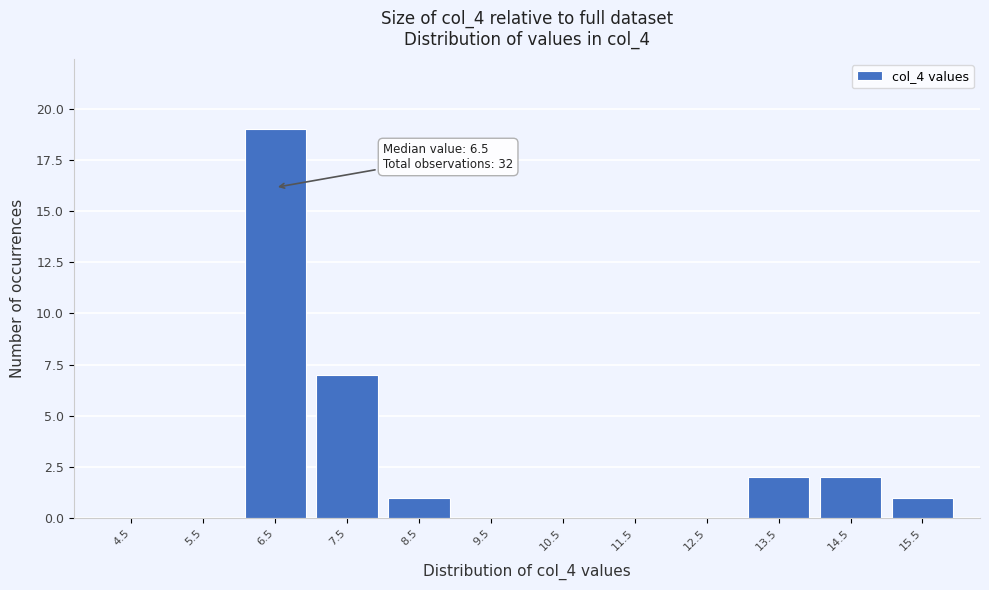

Which range on the x-axis has the tallest bar?

6 to 7